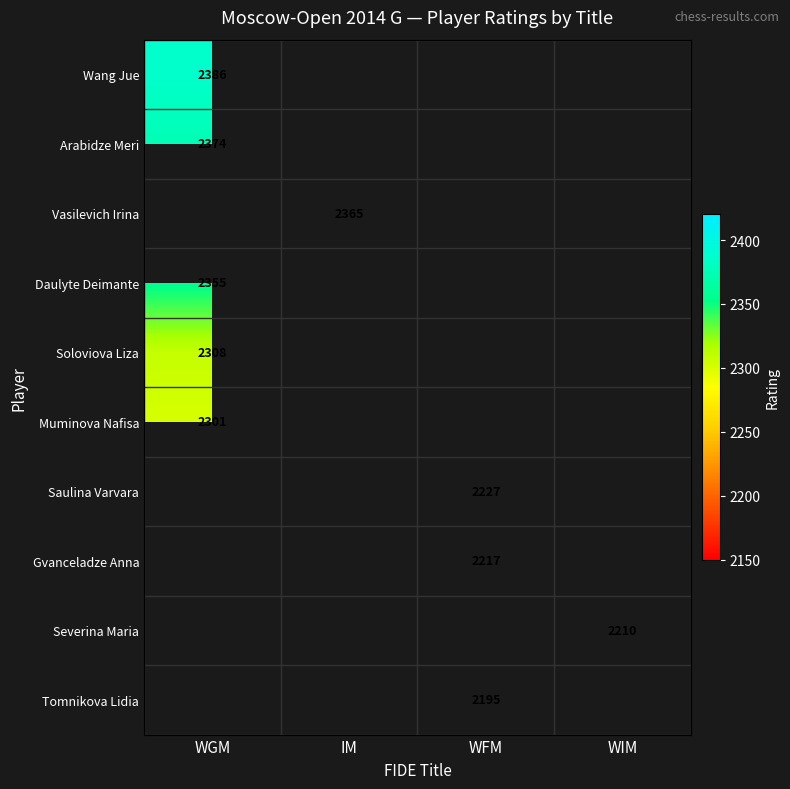

True or false: Daulyte Deimante has a value of 3881 at WGM.

False